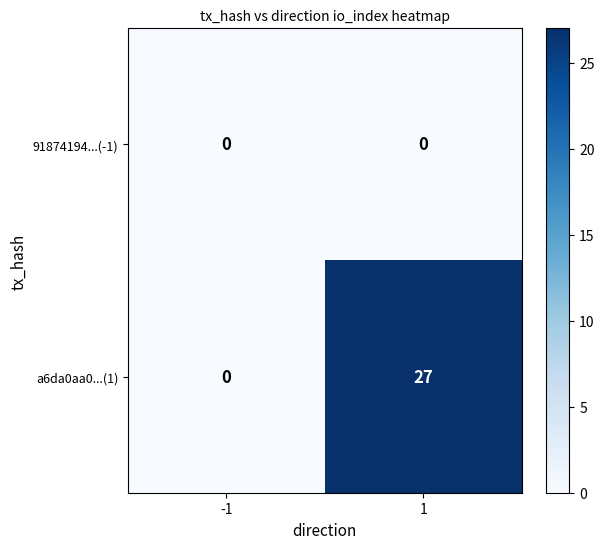

List the series in order of their overall mean, lowest first.

91874194...(-1), a6da0aa0...(1)